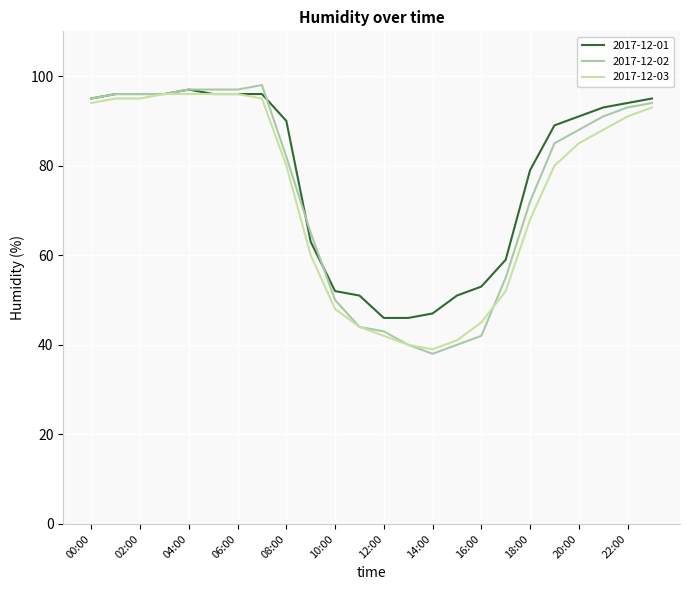

What is the minimum value for 2017-12-02?

38